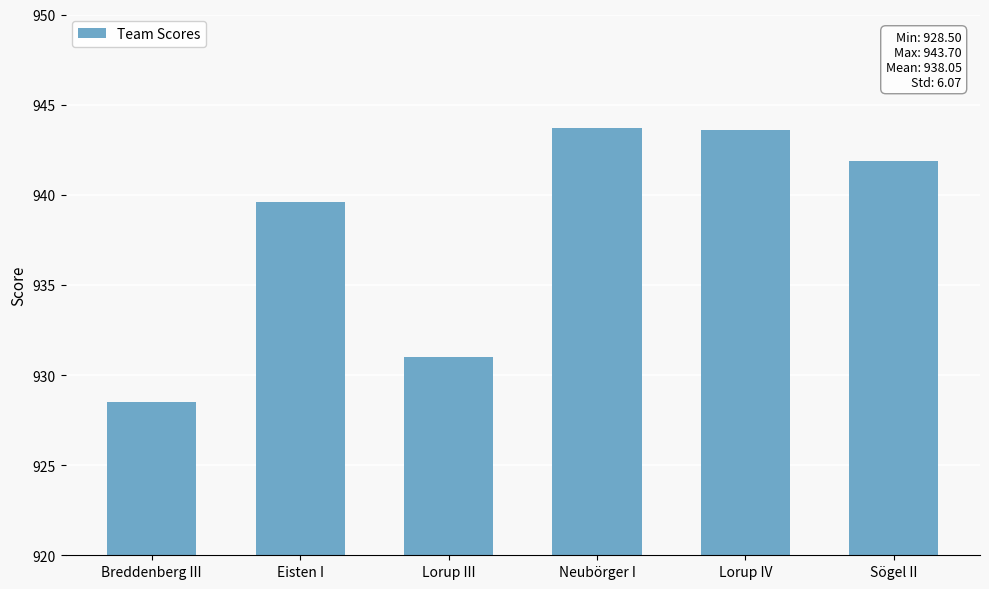

What is the difference between the second highest and minimum values?

15.1